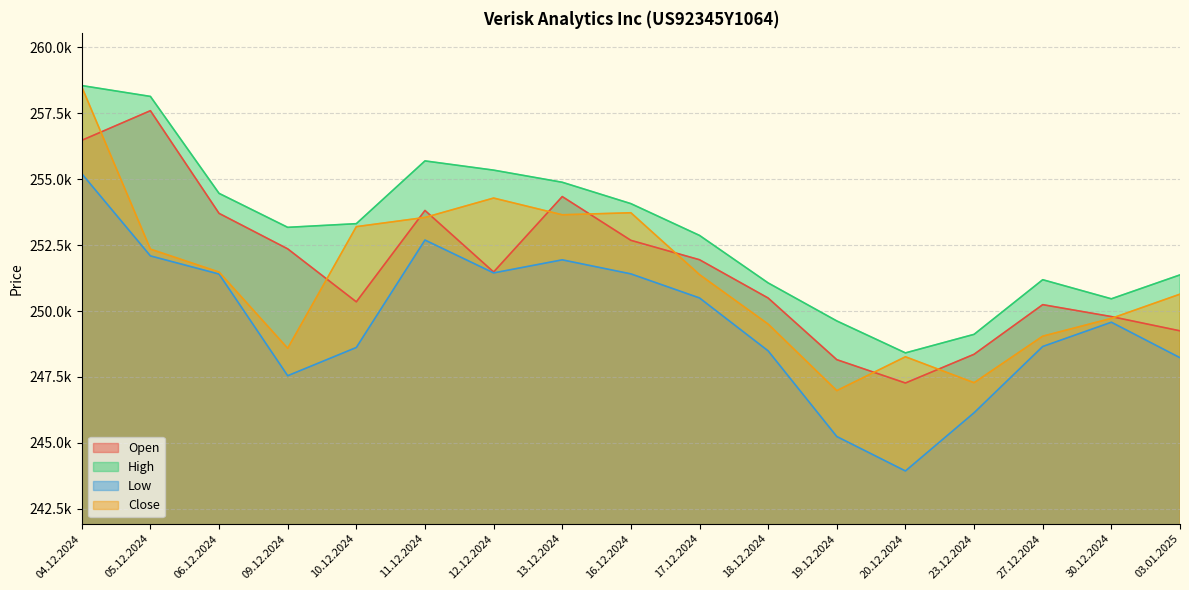

At which category does Low reach its first local peak?

11.12.2024